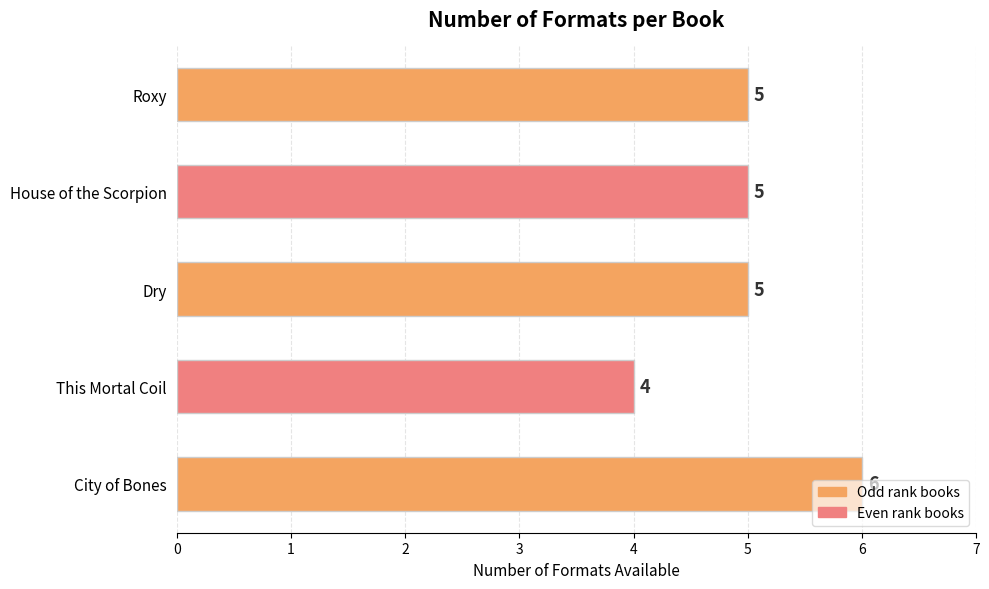

Does the chart contain stacked bars?

No